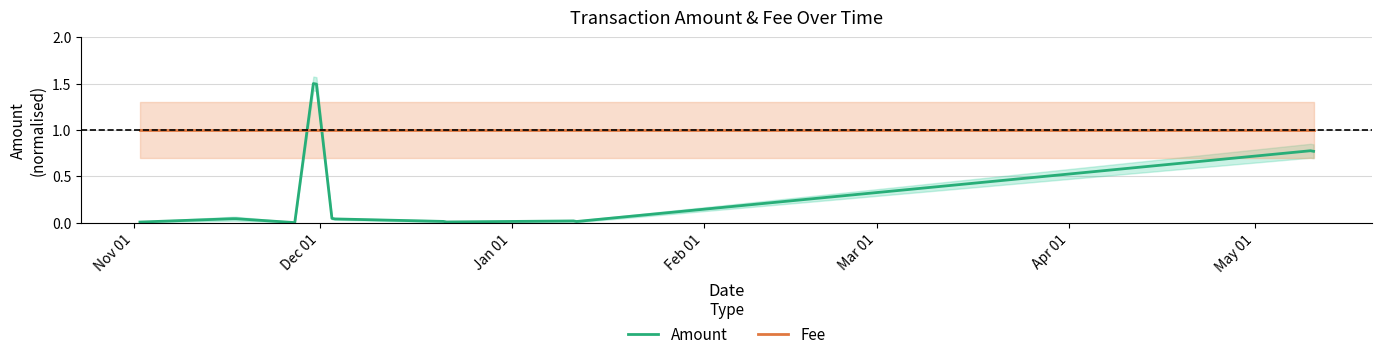

How many times do Amount and Fee cross each other?

2